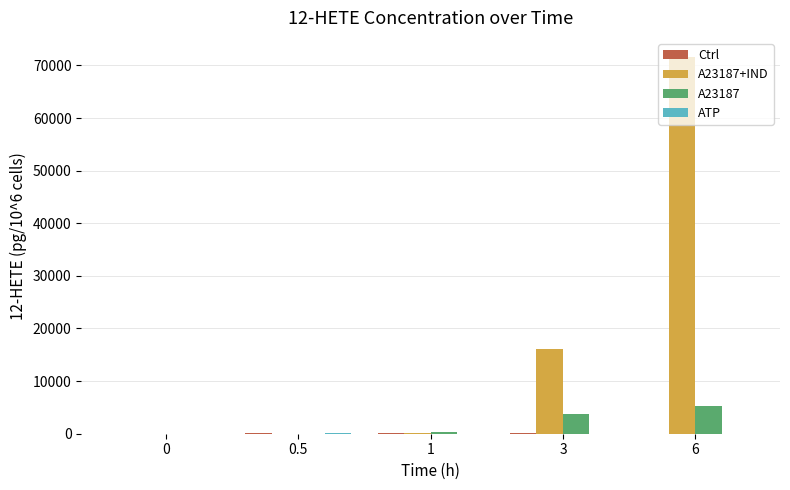

How many values in the A23187+IND series exceed 153?

3